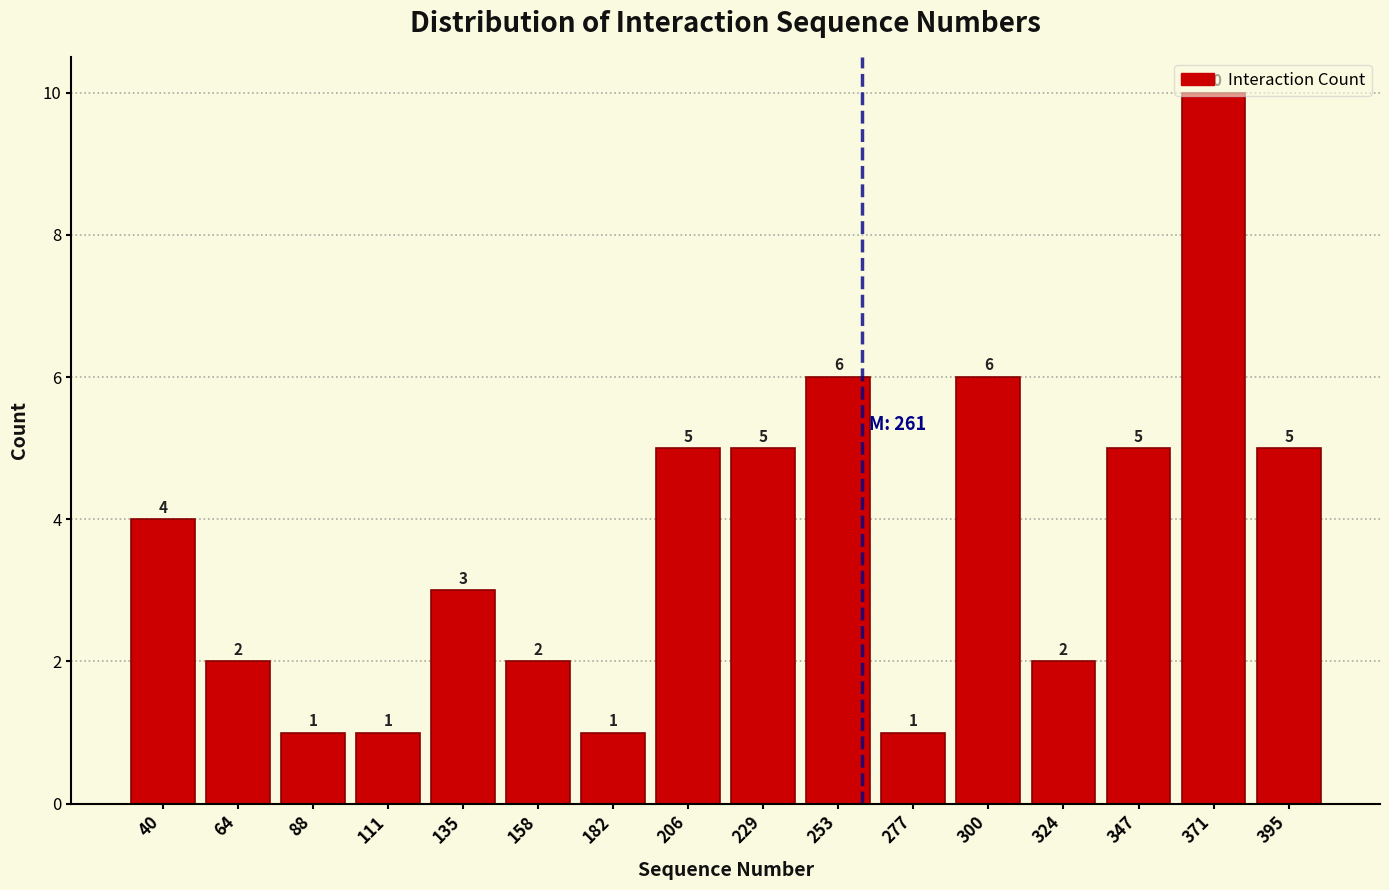

How tall is the bar that spans 145 to 170 on the x-axis? The bar edges are not printed on the chart, so give them approximately, as read against the axis.

2